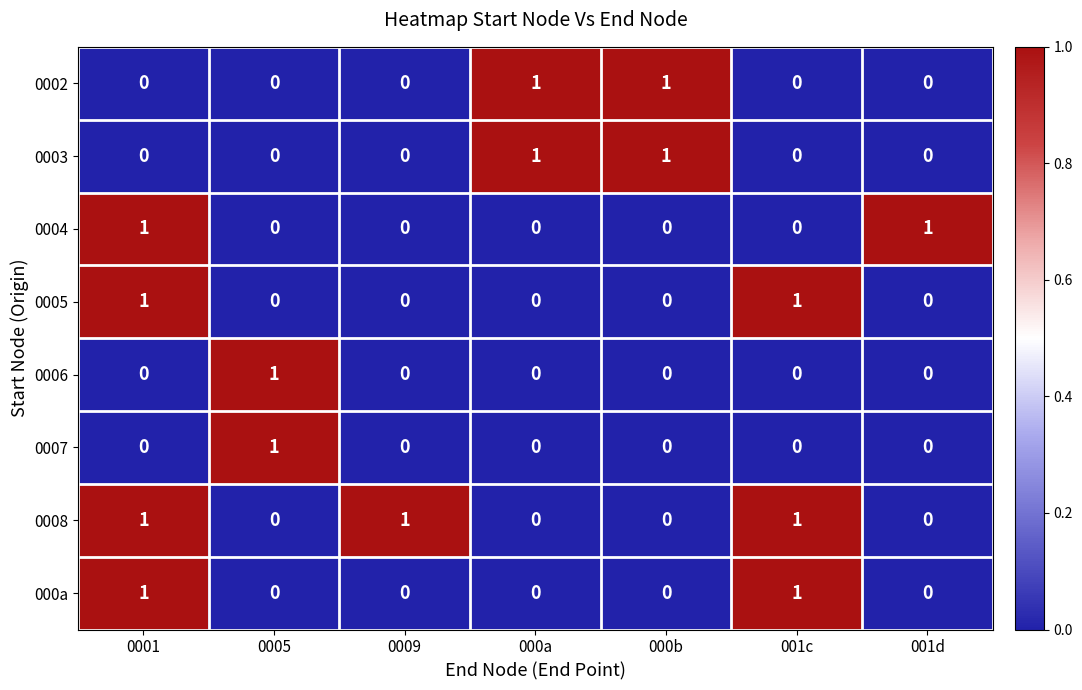

At how many categories does at least one series exceed 0?

7